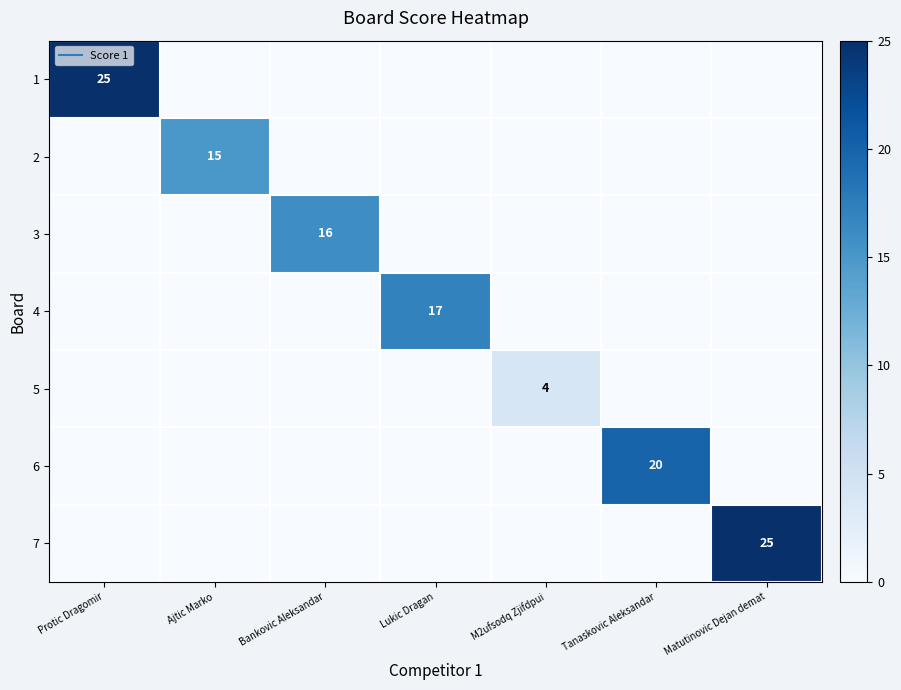

How many categories are shown in the chart?

7